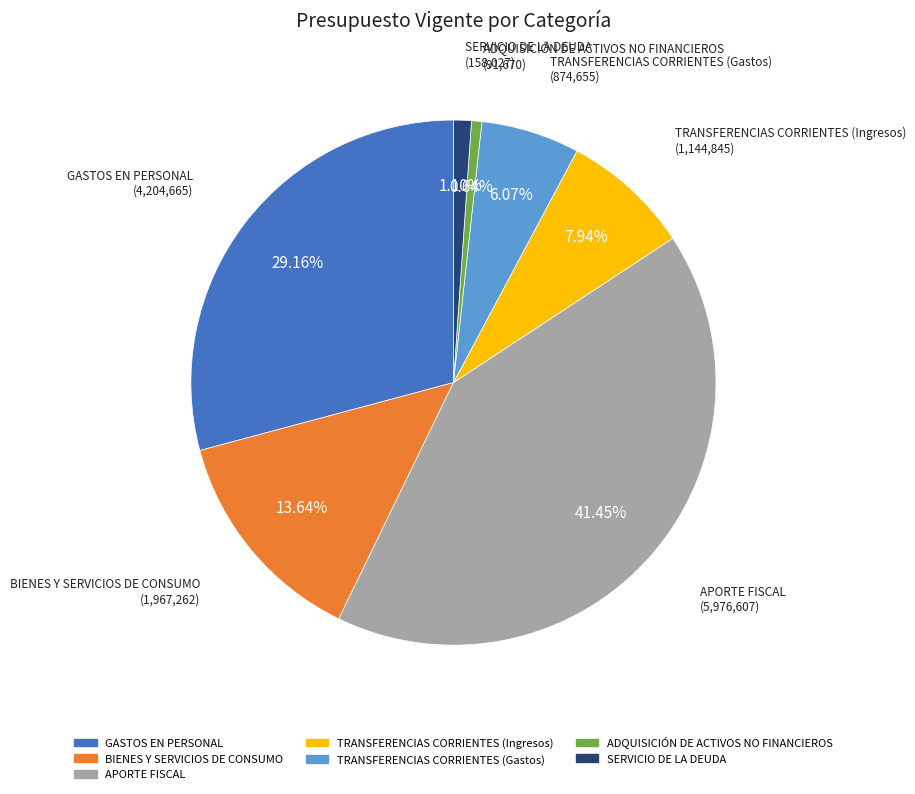

To the nearest percent, what is the average slice percentage?

14%